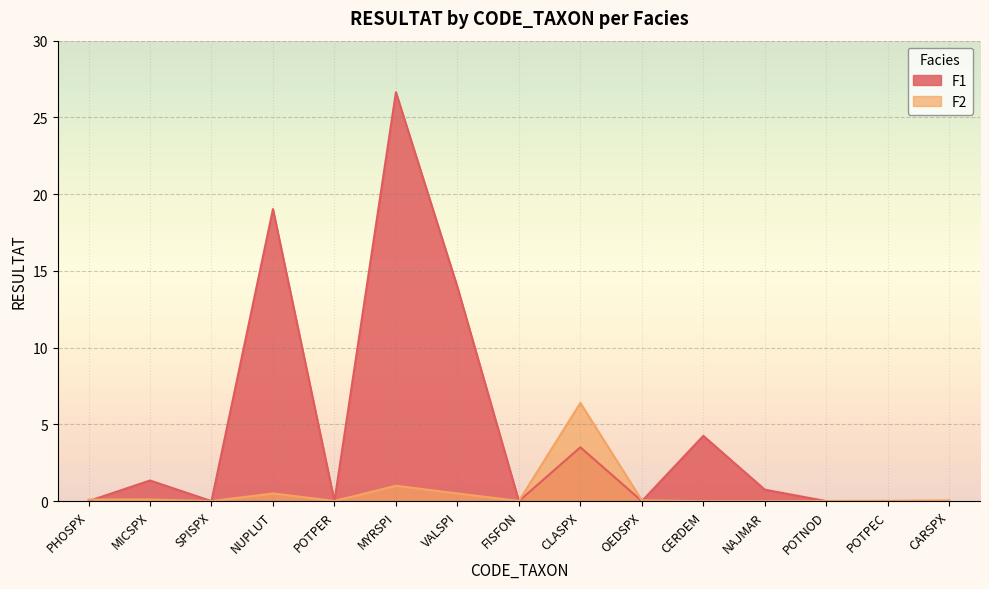

Rank the categories by F1 value from highest to lowest.

MYRSPI, NUPLUT, VALSPI, CERDEM, CLASPX, MICSPX, NAJMAR, PHOSPX, SPISPX, POTPER, FISFON, OEDSPX, POTNOD, POTPEC, CARSPX